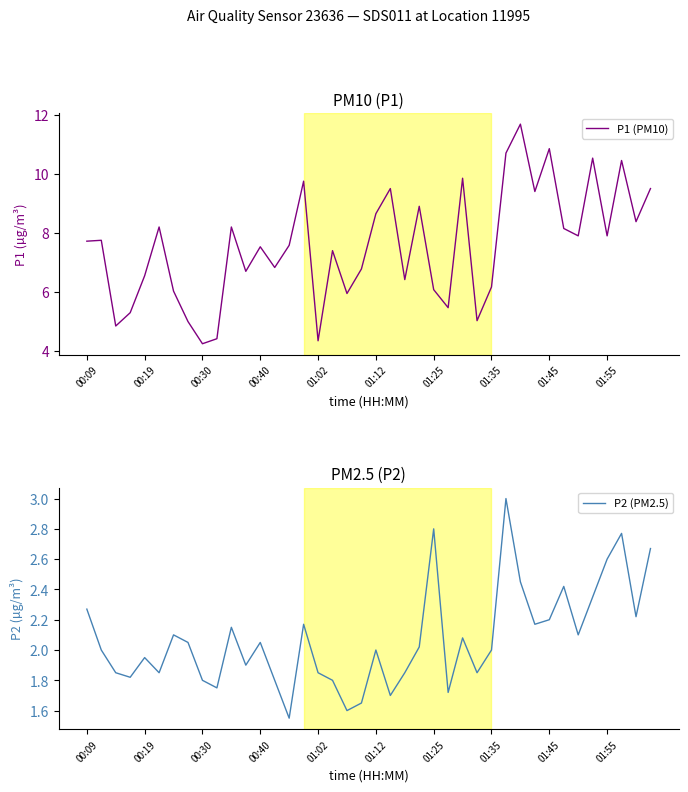

What is the minimum value shown in the chart?

1.6